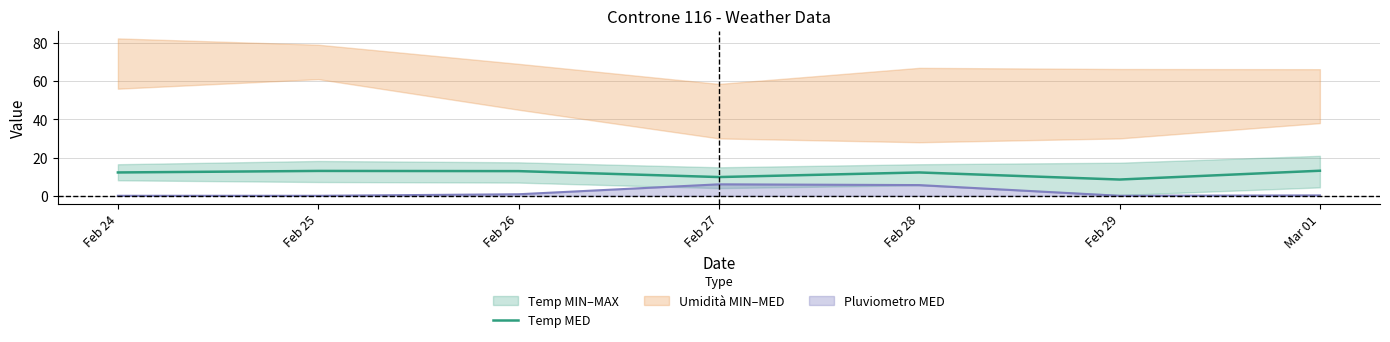

Reading right to left, extract all data points from this chart.

Mar 01=13.1	Feb 29=8.5	Feb 28=12.2	Feb 27=9.8	Feb 26=12.9	Feb 25=13.0	Feb 24=12.2